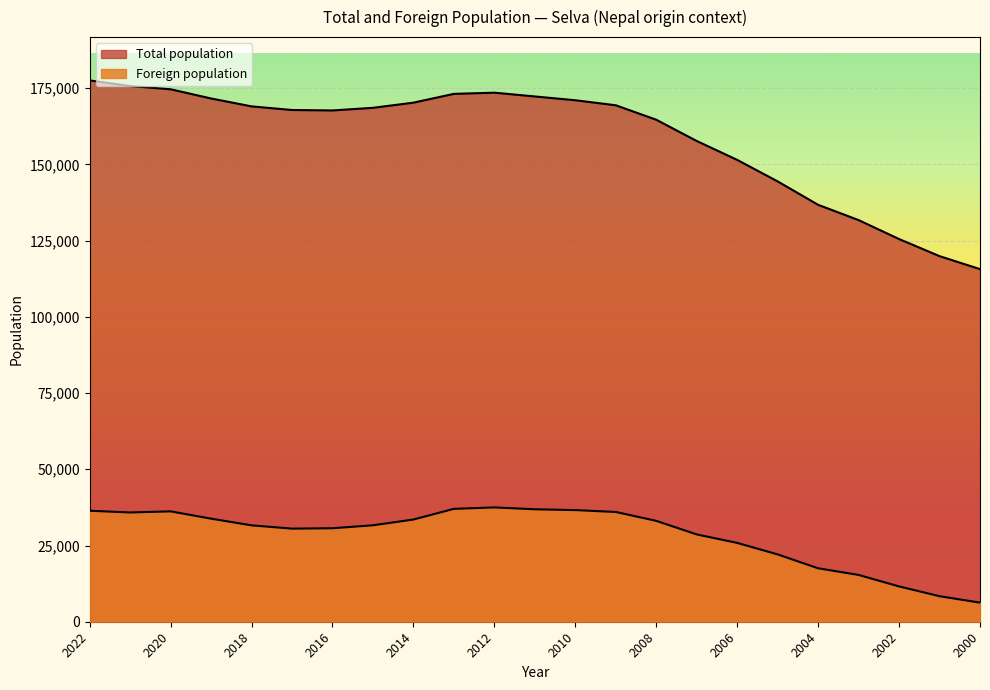

Rank the series at 2001 from highest to lowest value.

Total population, Foreign population